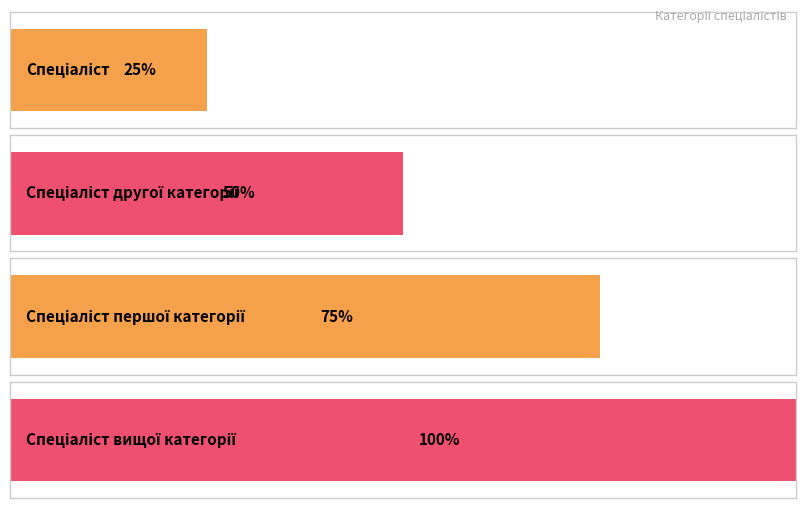

What position from the right is Спеціаліст?

4